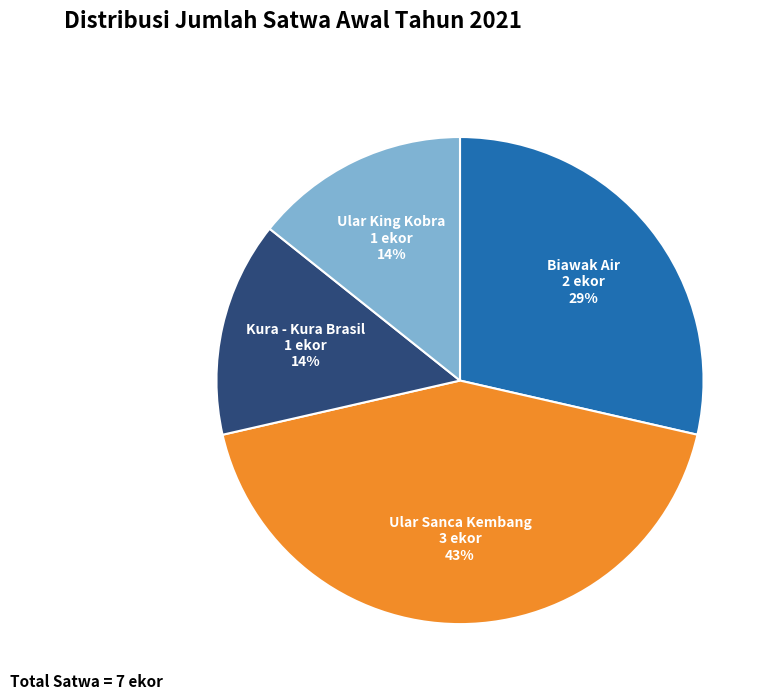

Is there any slice that represents more than half of the pie?

No